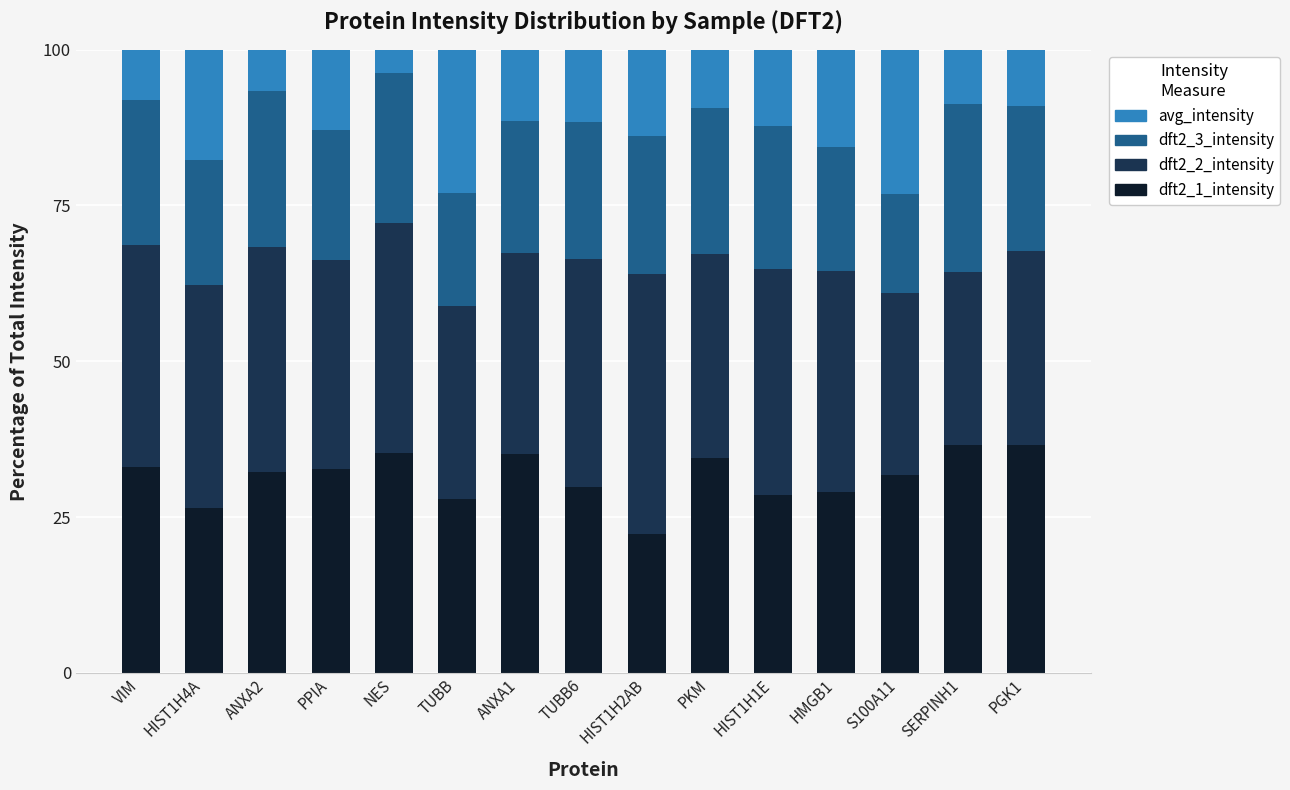

What is the average value of the dft2_1_intensity series?

31.4